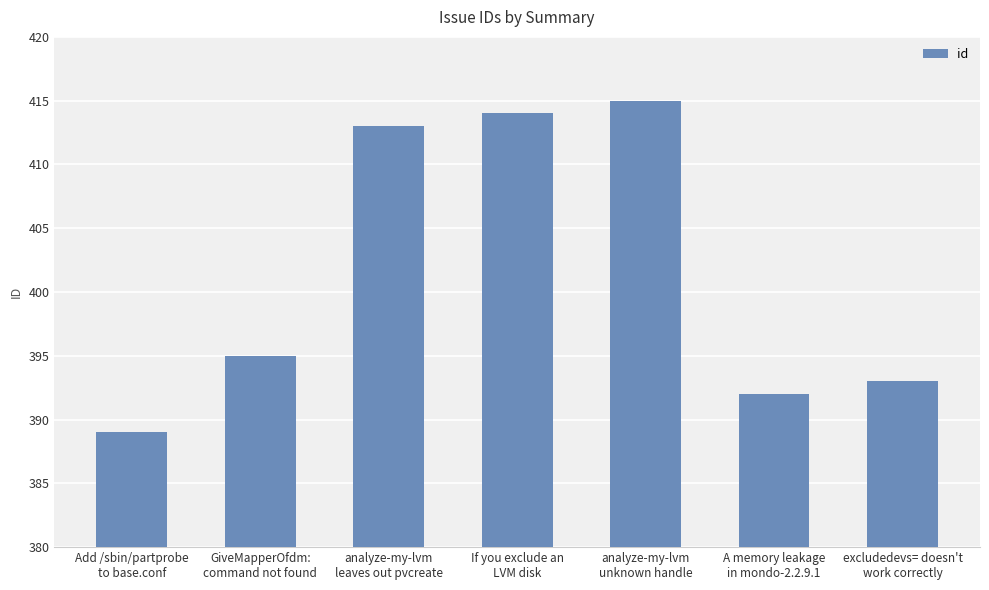

What is the approximate value at analyze-my-lvm
unknown handle, to the nearest 10?

420